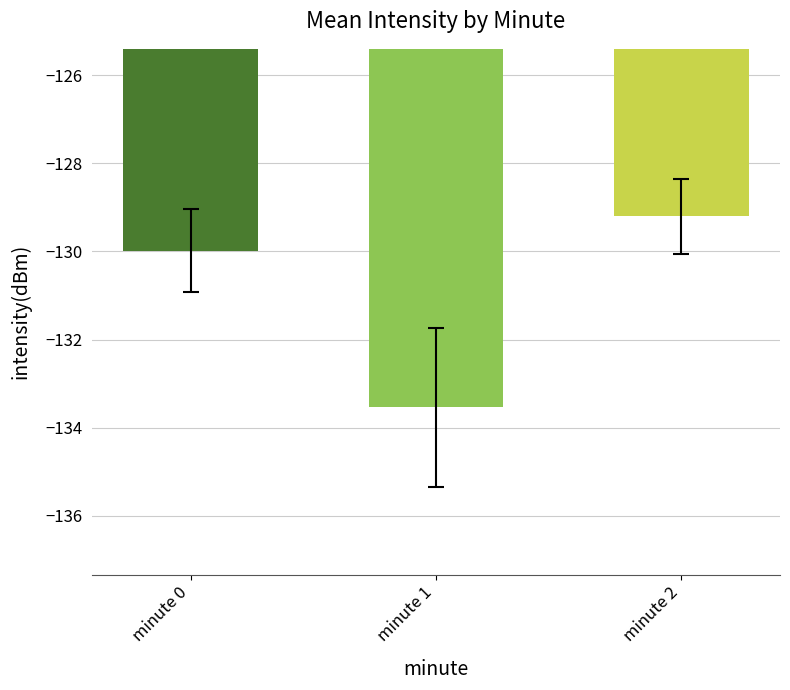

Where is the data nearest to the value -131?

minute 0